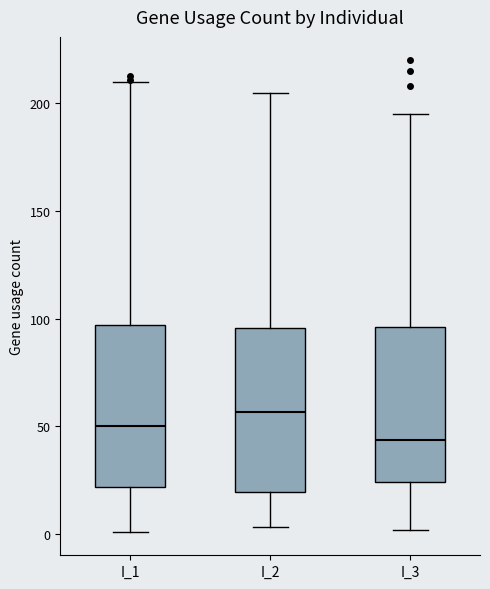

Reading left to right, read every box against the y-axis: the position of its median line, the range the box covers, and the ends of its whiskers. The values are not printed on the chart, so give them approximately, as read against the axis.

I_1: median 50, box 20 to 95, whiskers 0 to 210
I_2: median 55, box 20 to 95, whiskers 5 to 205
I_3: median 45, box 25 to 95, whiskers 0 to 195